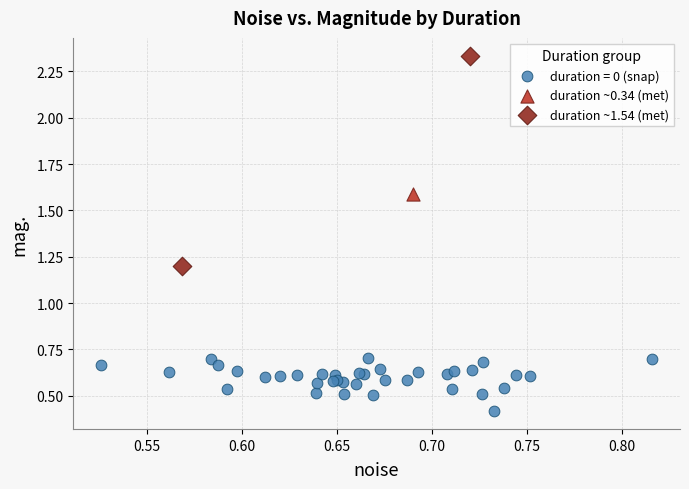

What are all the series names shown in the legend?

duration = 0 (snap), duration ~0.34 (met), duration ~1.54 (met)